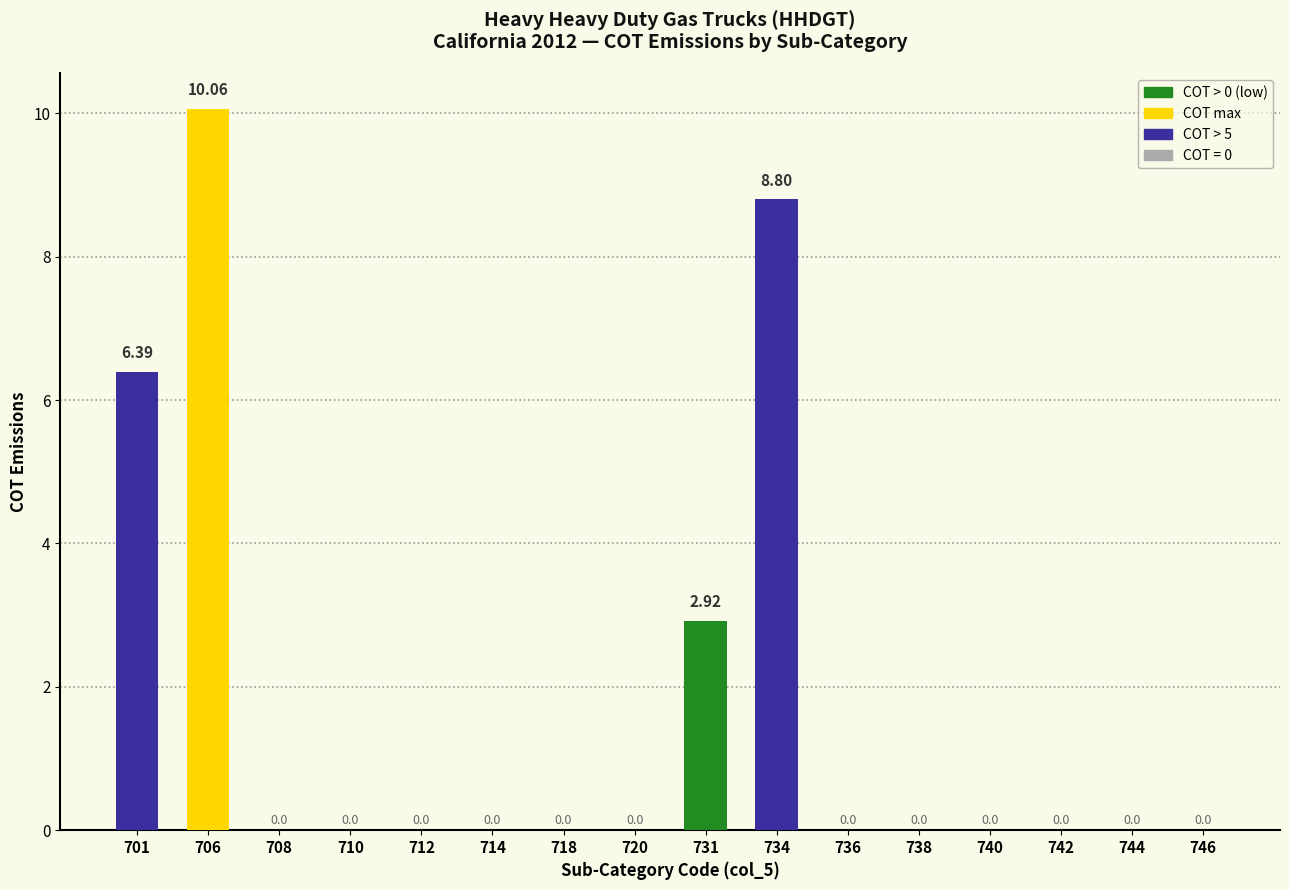

The value at 701 is 6.4. True or false?

True